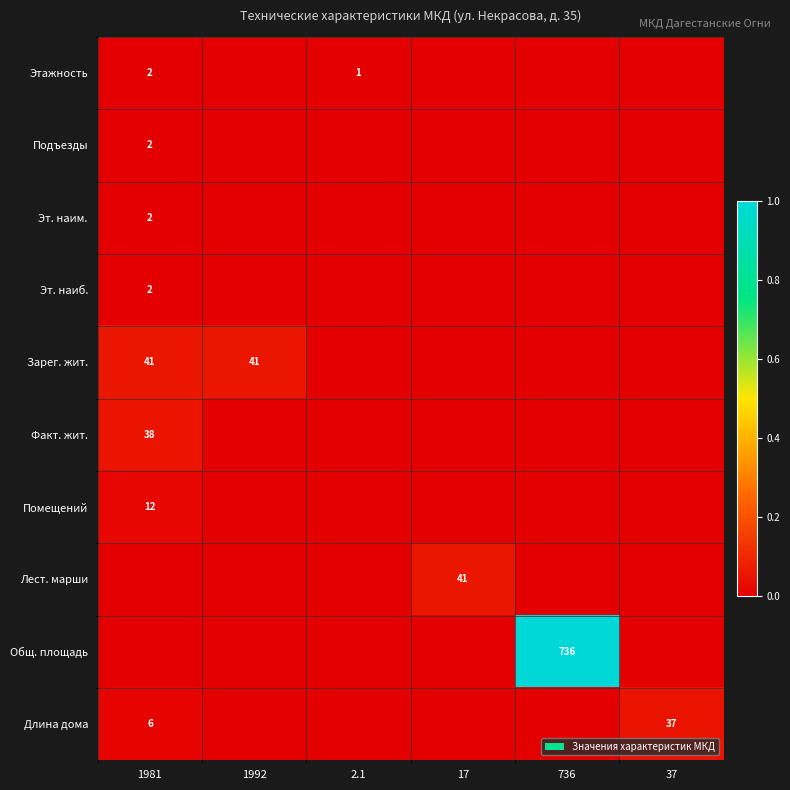

The value of Подъезды at 1981 is 3. True or false?

False